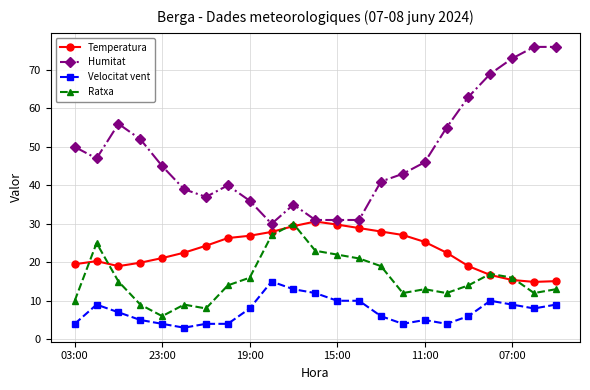

True or false: Humitat has more than 0 points higher than both neighbors.

True